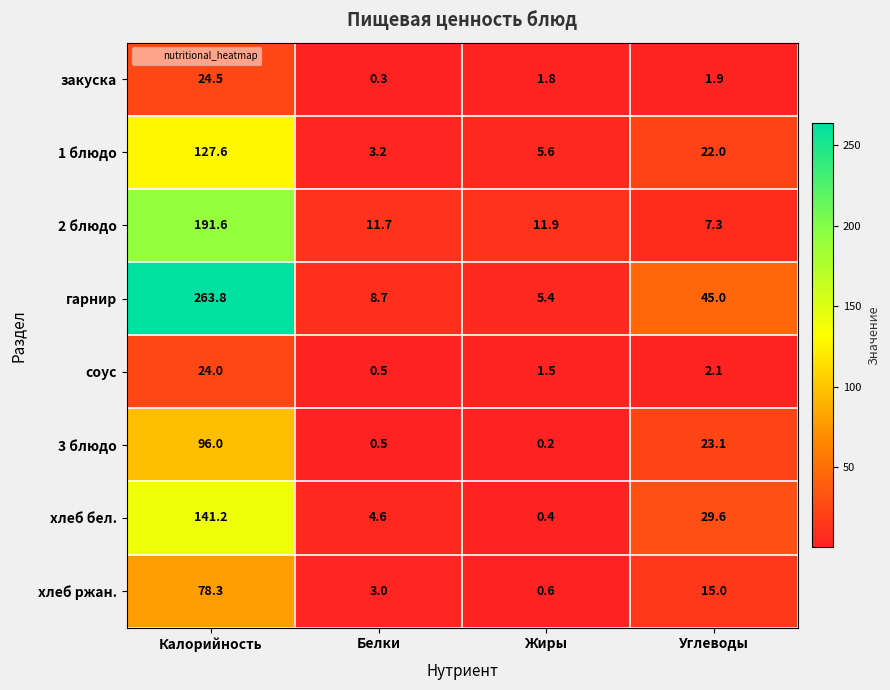

What is the total value across all series at Калорийность?

947.0